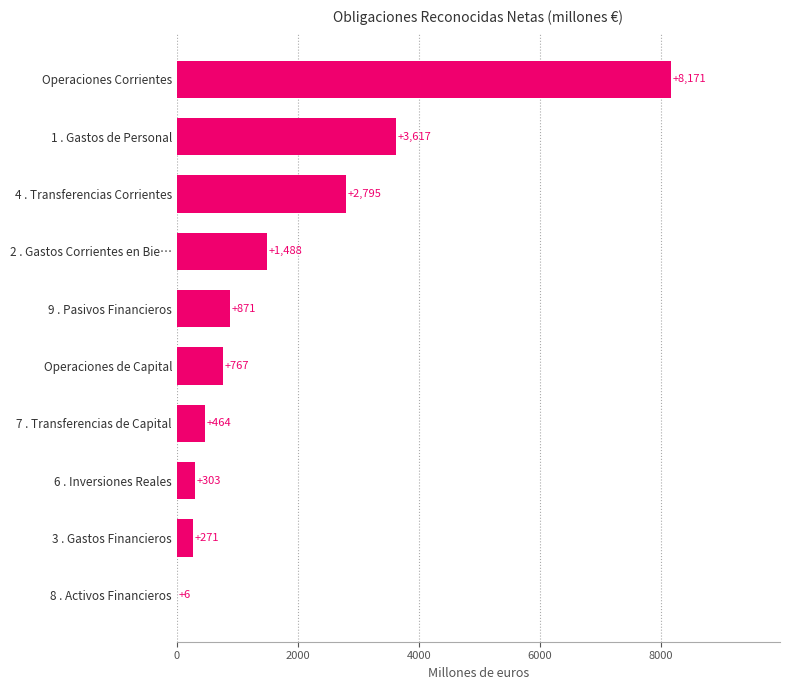

How many series are shown in this chart?

1